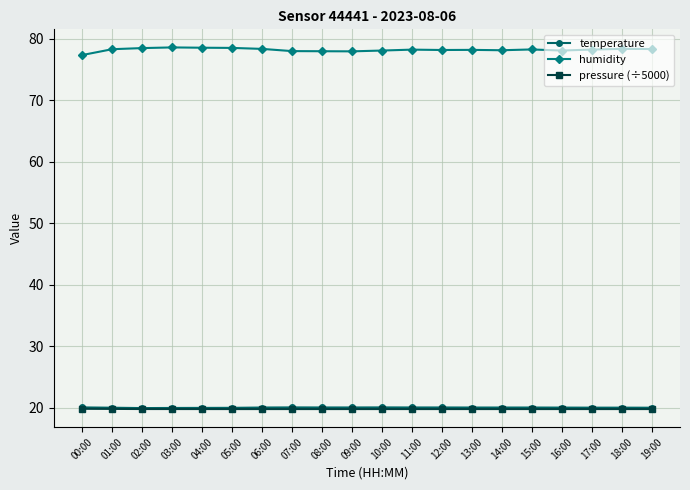

True or false: temperature and humidity cross at least once.

False